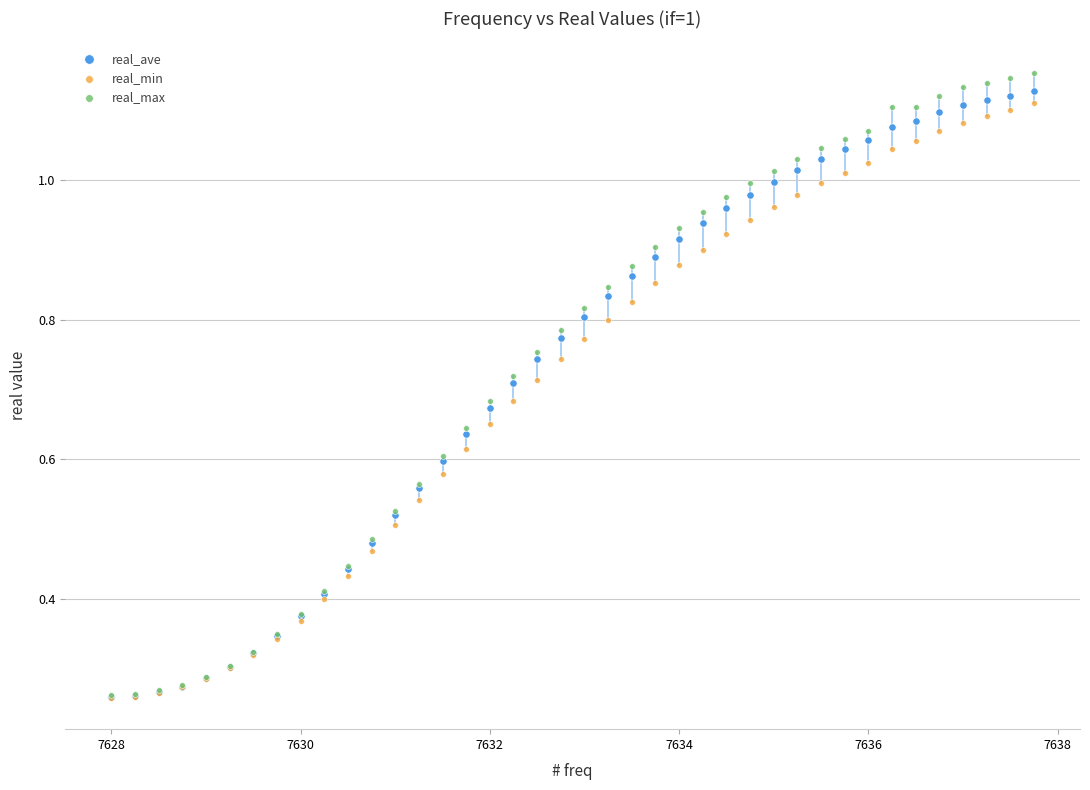

What are all the series names shown in the legend?

real_ave, real_min, real_max